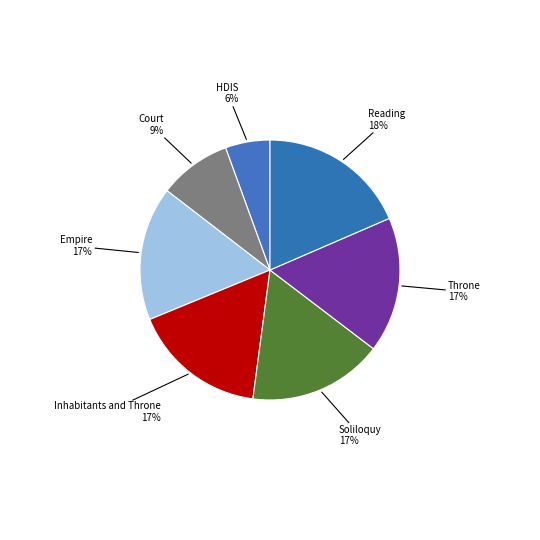

True or false: Inhabitants and Throne accounts for 7% of the total.

False